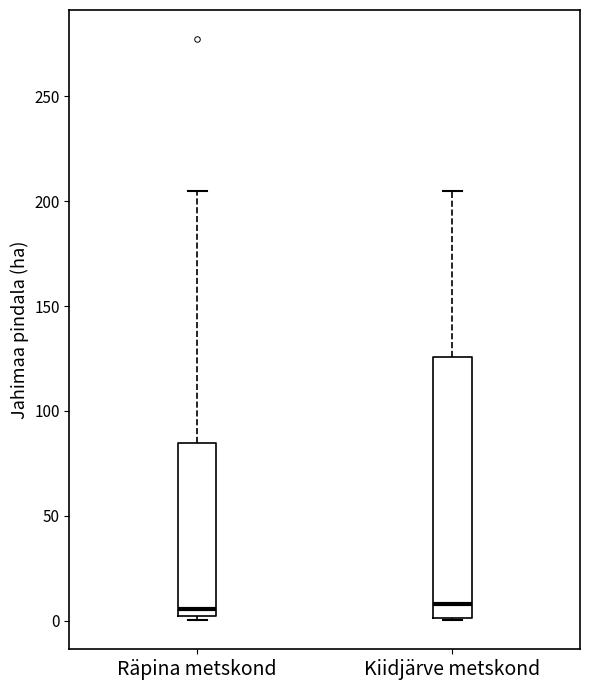

Reading left to right, transcribe this box plot: for each box, give where its median line is, the range the box spans, and where its two whiskers end, as read against the y-axis. The values are not printed on the chart, so give them approximately, as read against the axis.

Räpina metskond: median 5, box 0 to 85, whiskers 0 (just below the box's lower edge) to 205
Kiidjärve metskond: median 10, box 0 to 125, whiskers 0 to 205